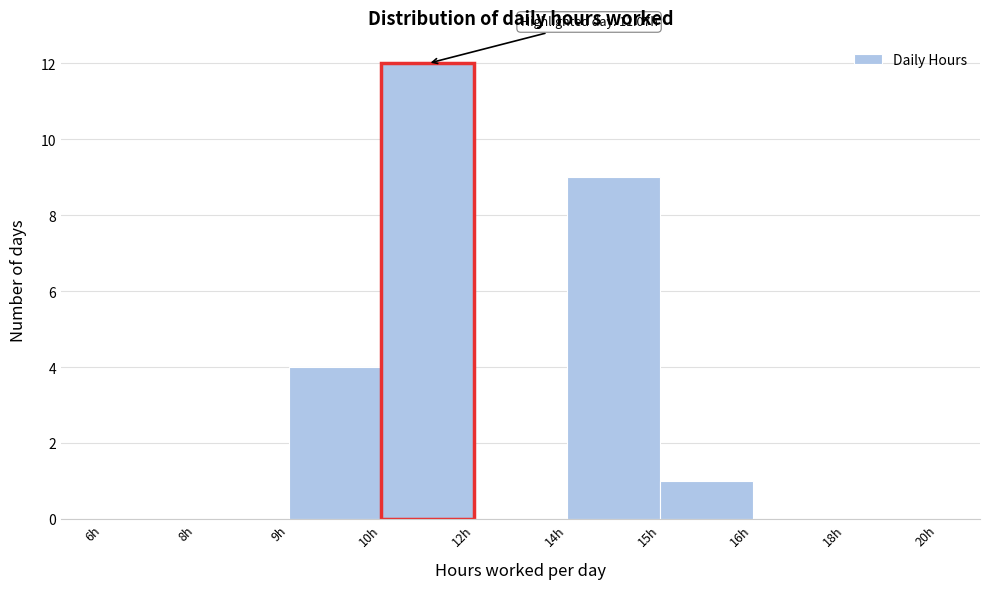

Reading right to left, list all the values displayed in this chart.

18h=0	16h=0	15h=1	14h=9	12h=0	10h=12	9h=4	8h=0	6h=0